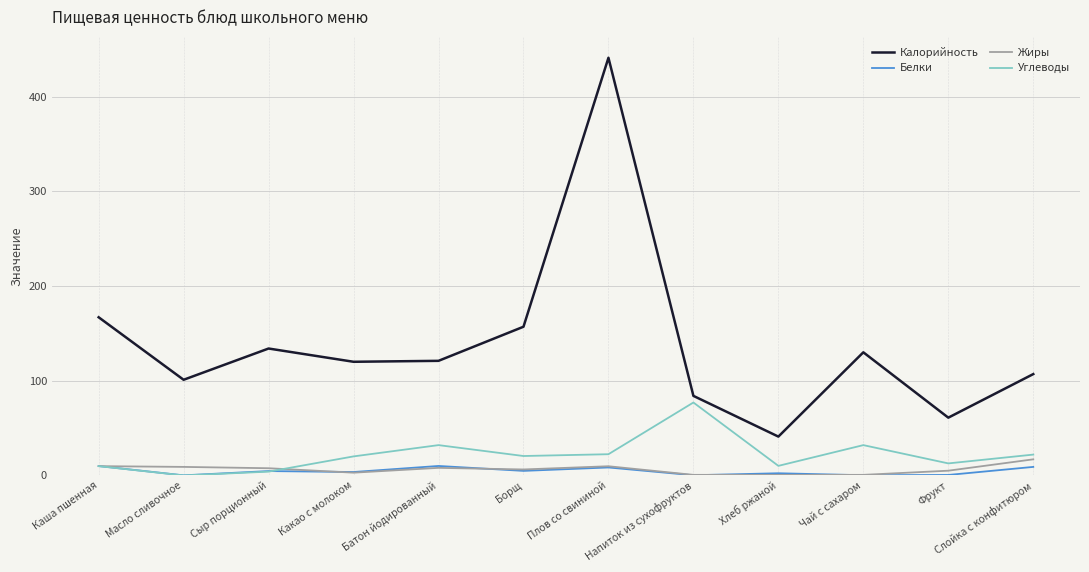

After their last crossing, which series has the higher values: Белки or Жиры?

Жиры